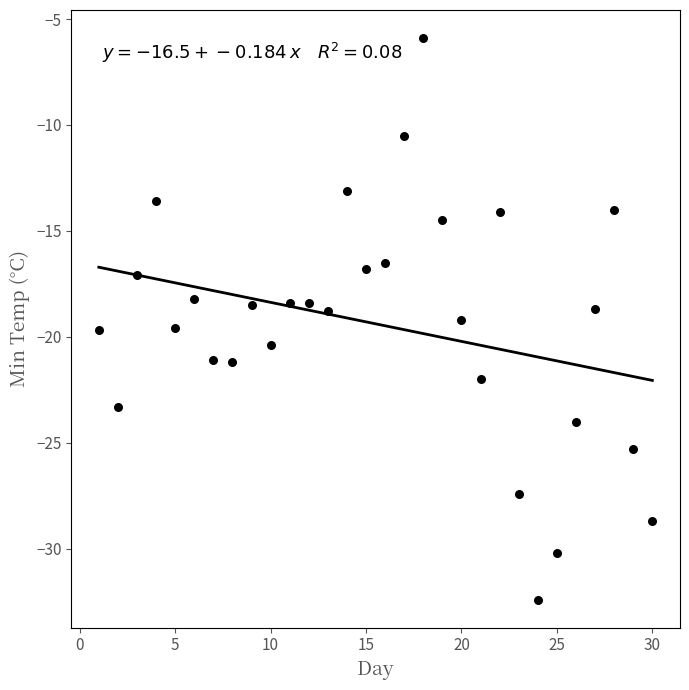

What is the range of X values (max minus min)?

29.0